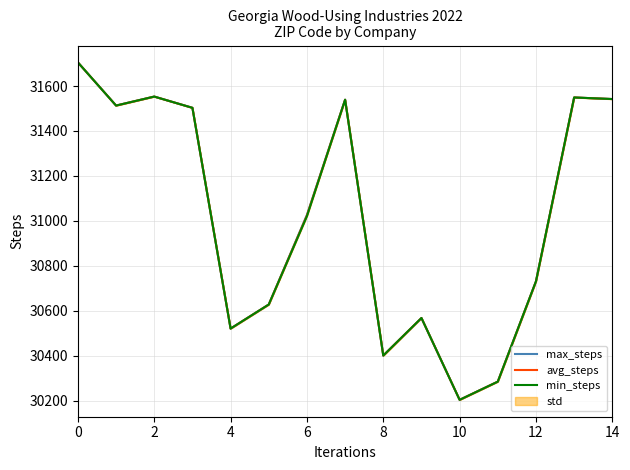

What is the total value across all series at 11?

90855